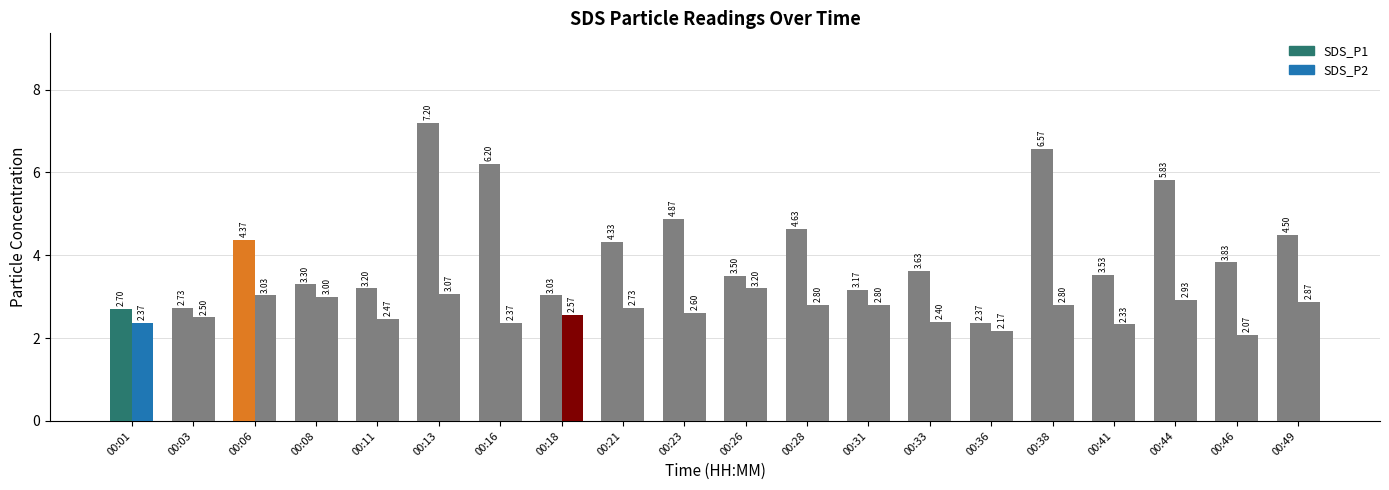

Which series has the largest range (max minus min)?

SDS_P1